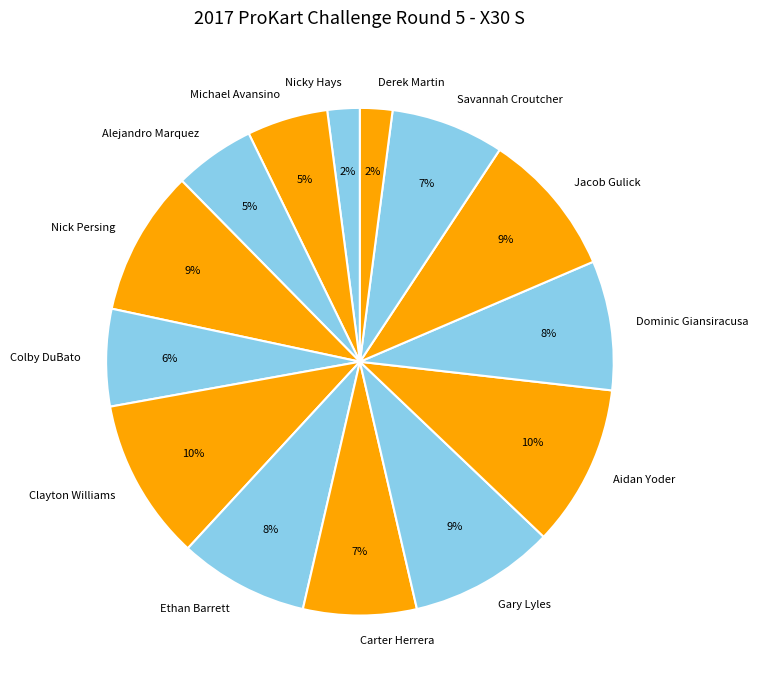

Do Dominic Giansiracusa and Alejandro Marquez together represent more than half of the pie?

No